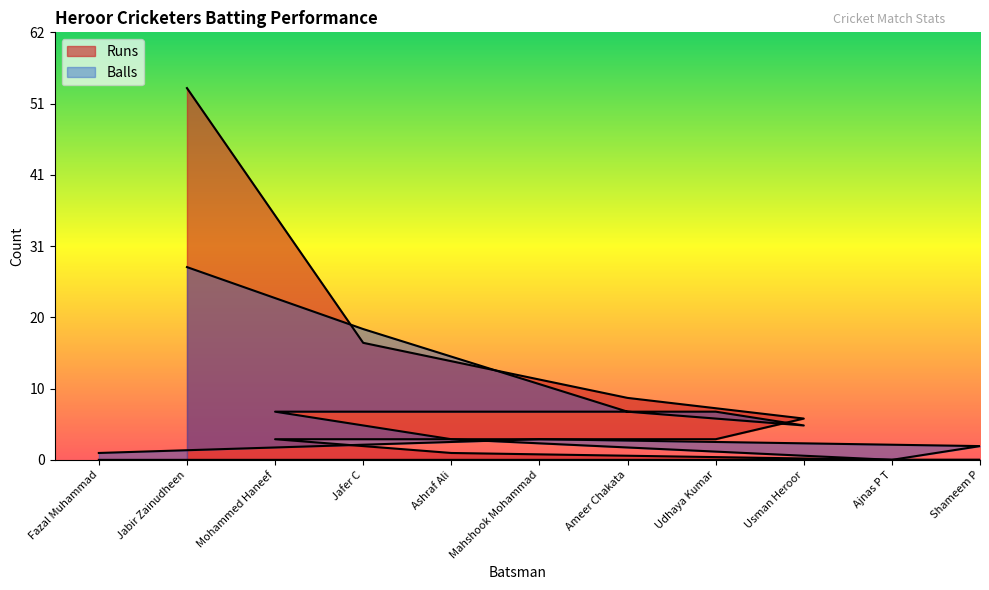

How many interior local valleys does the Balls series have?

2